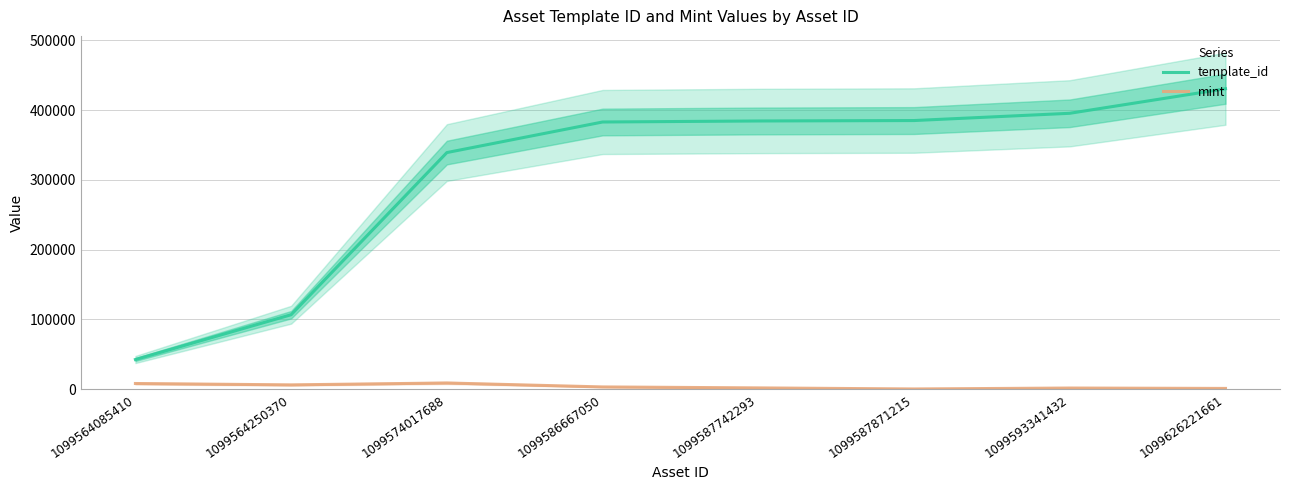

How many values in the mint series exceed 3082?

3